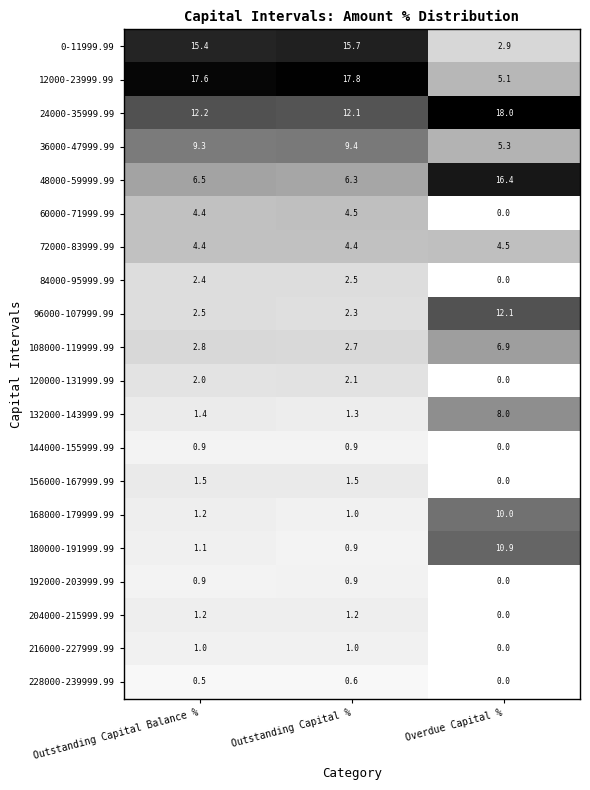

List the labels in order of 36000-47999.99 value, smallest first.

Overdue Capital %, Outstanding Capital Balance %, Outstanding Capital %